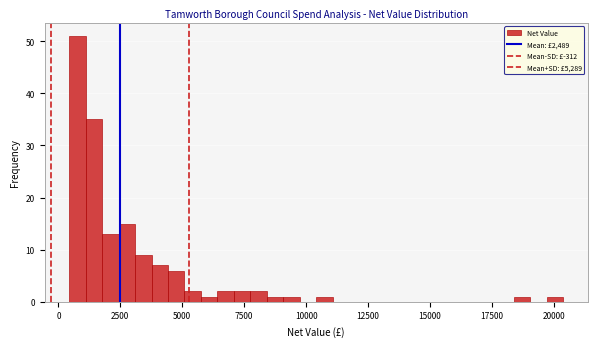

Read against the x-axis, roughly where is the centre of the tallest bar?

1000